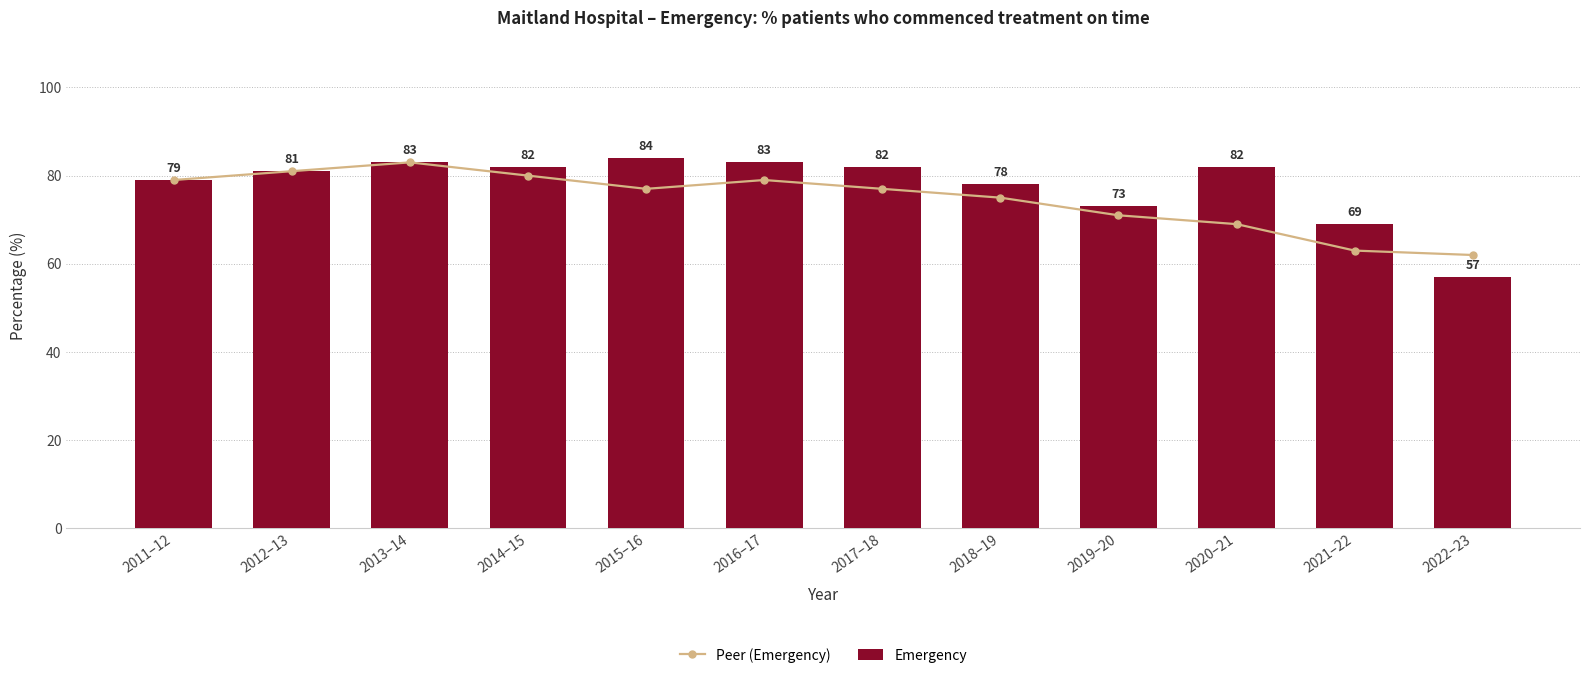

What is the value of the Peer (Emergency) bar at the 10th from the left?

69